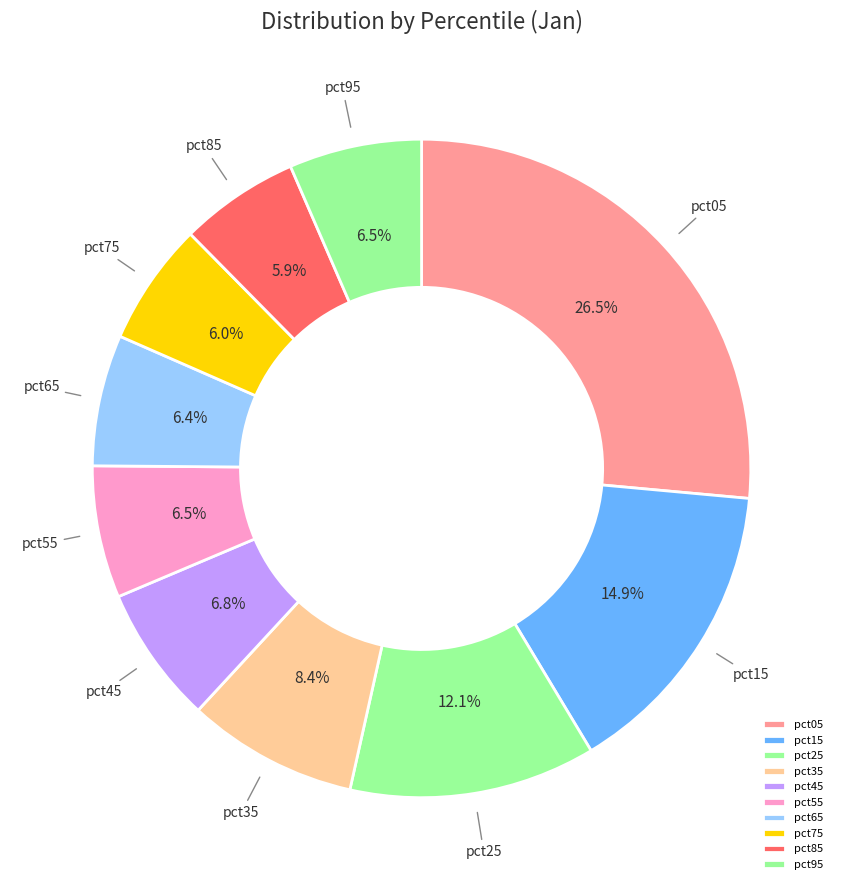

Which category has the biggest portion of the pie?

pct05